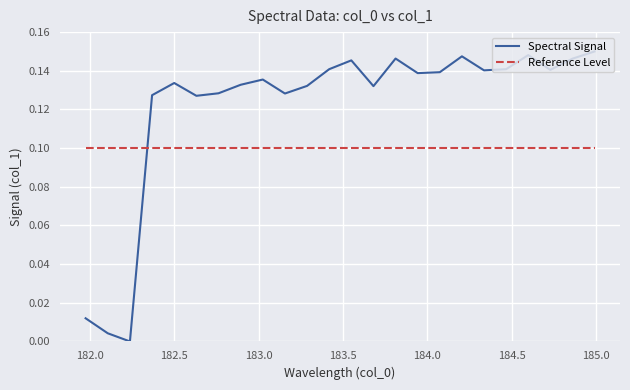

Which series has the widest spread of values?

Spectral Signal